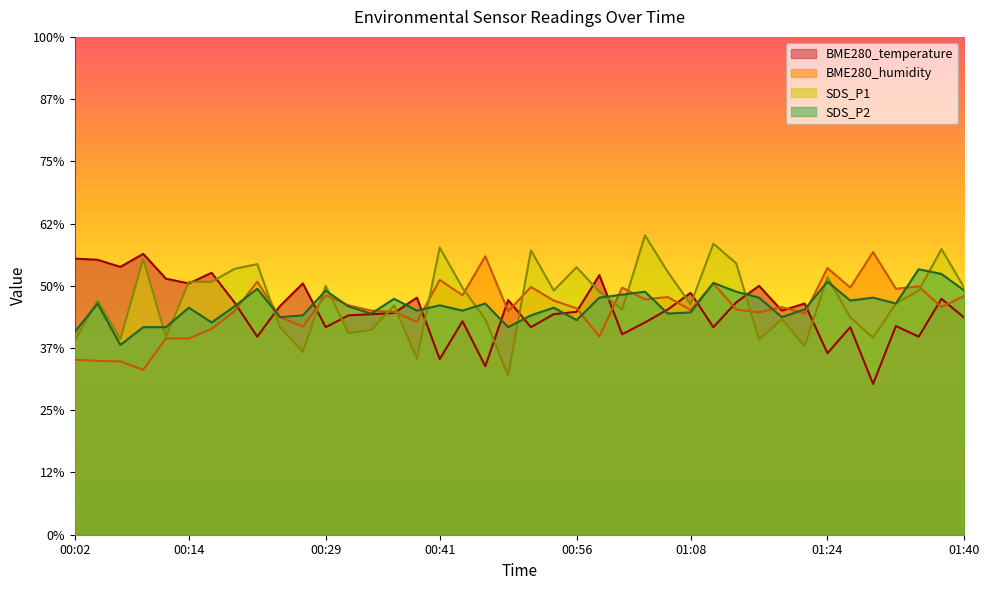

How many data points in SDS_P1 are less than 19?

20